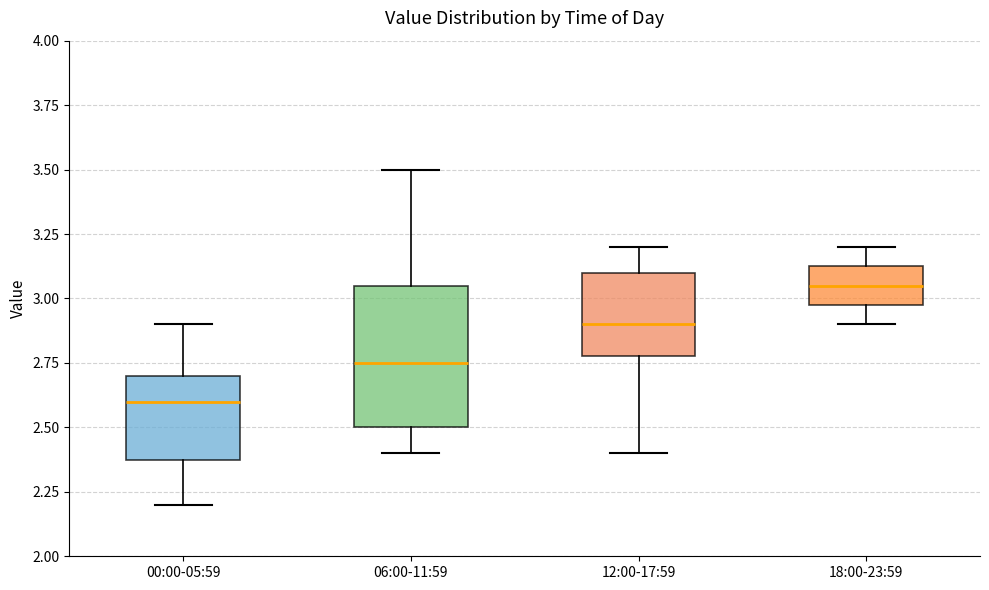

Where is the upper edge of the box for 12:00-17:59 on the y-axis? The values are not printed on the chart, so give them approximately, as read against the axis.

3.10